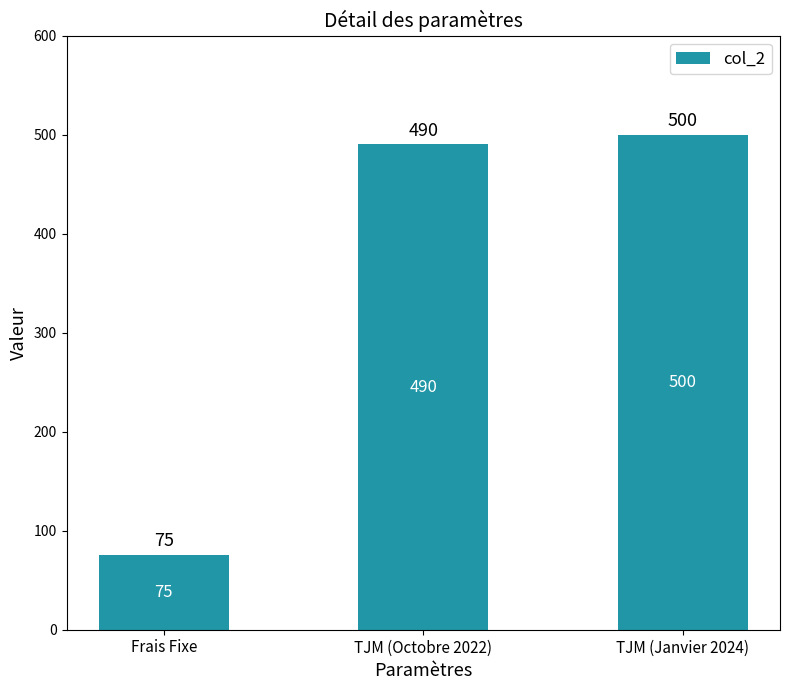

Is it true that the value at TJM (Octobre 2022) is 259?

False